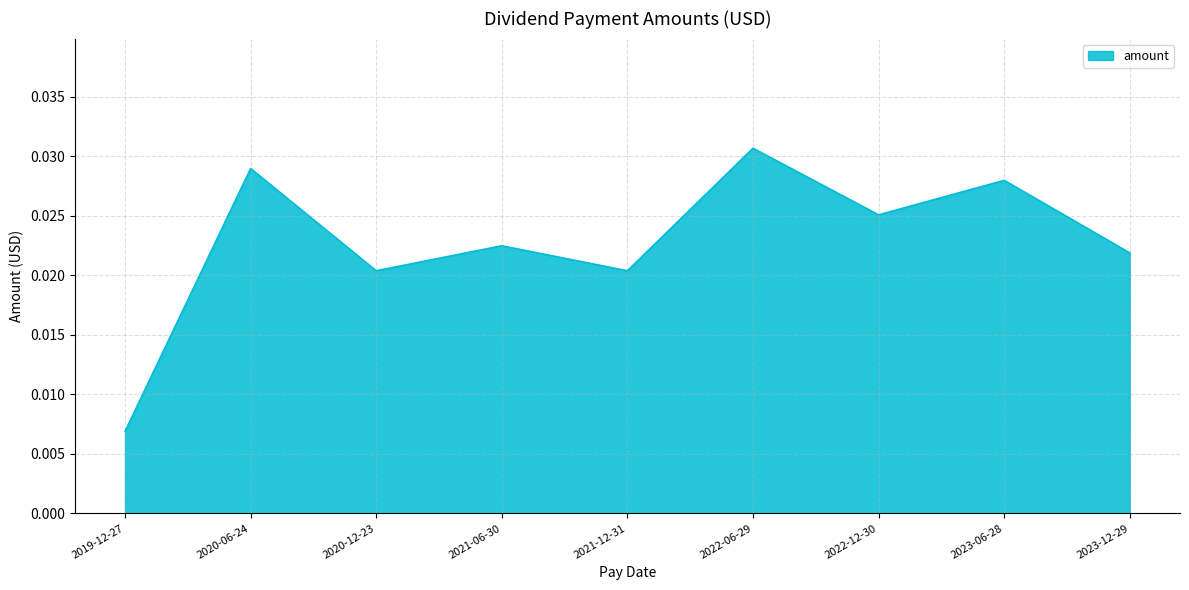

At which category does the data reach its first local peak?

2020-06-24